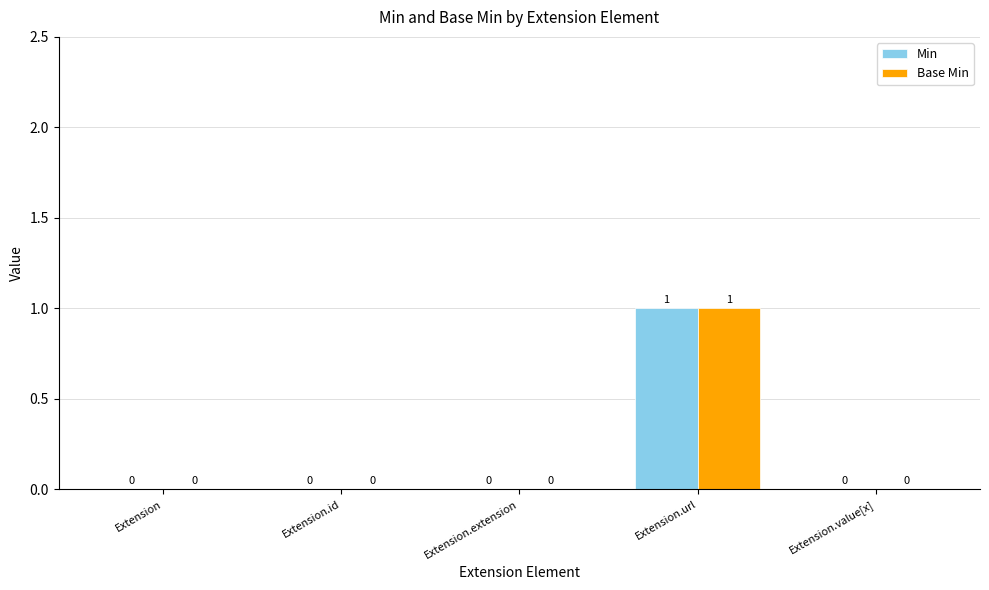

What are all the series names shown in the legend?

Min, Base Min